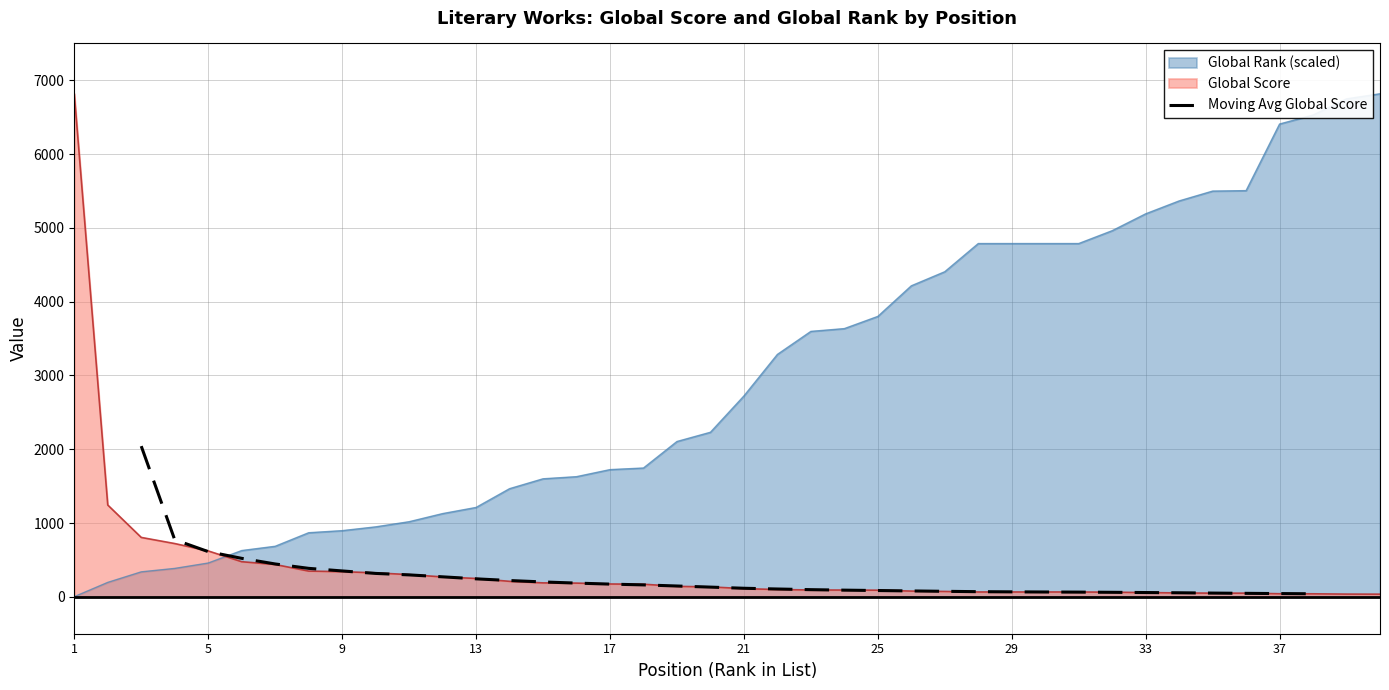

How many lines are shown in the chart?

1